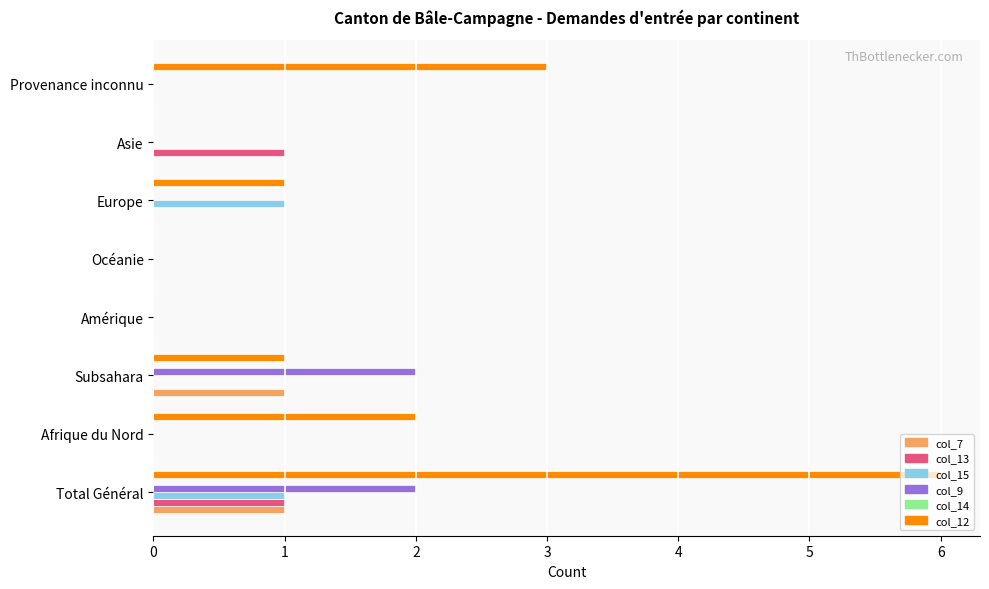

Which series has the largest total across all categories?

col_12